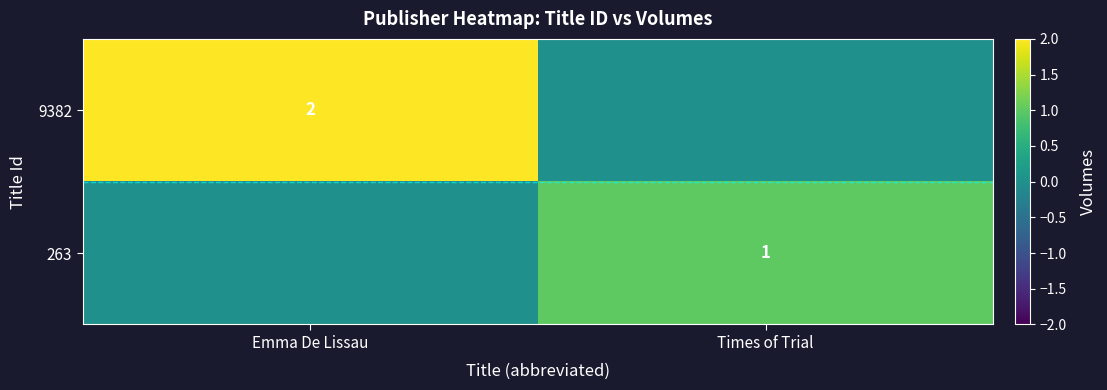

The value of 9382 at Emma De Lissau is 1. True or false?

False